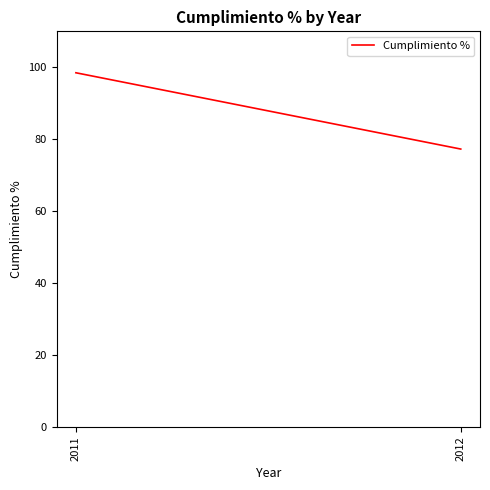

What is the sum of all values?

175.8